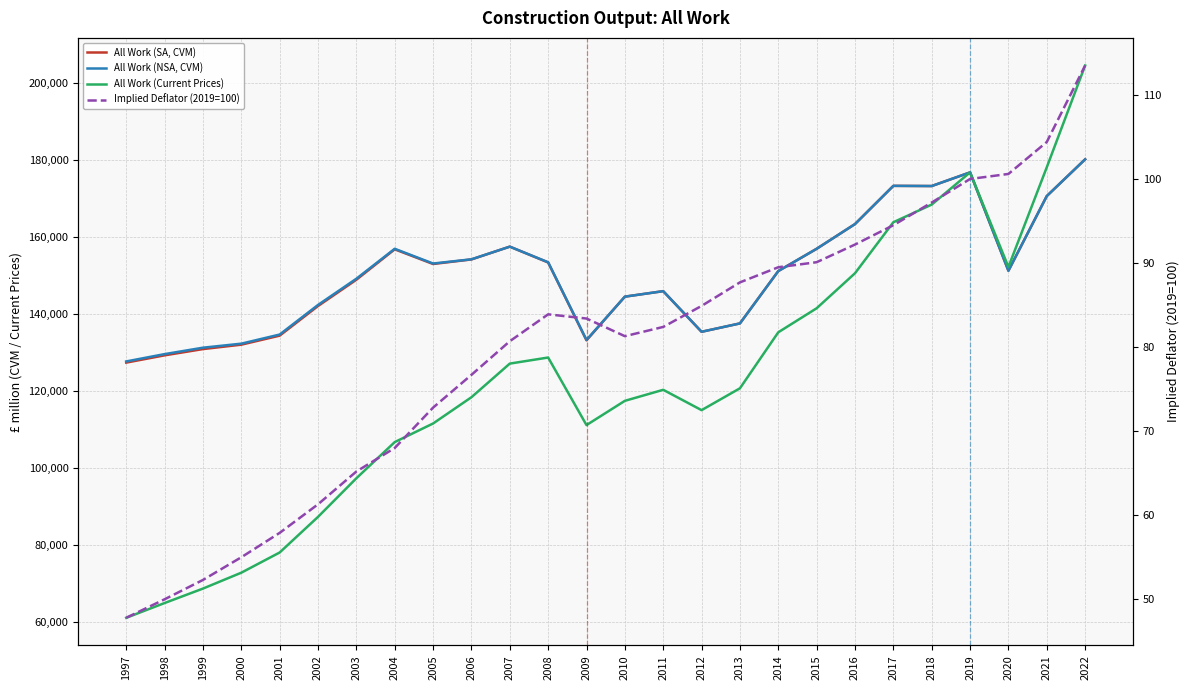

Read the All Work (SA, CVM) value at 2019.

176767.0